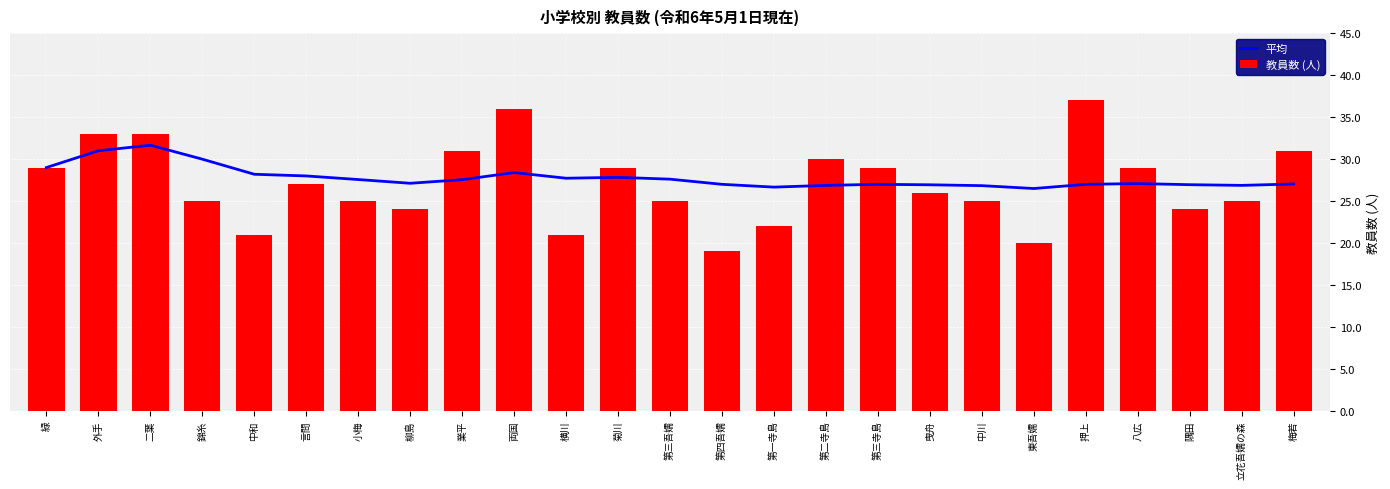

At how many categories does at least one series exceed 36?

1